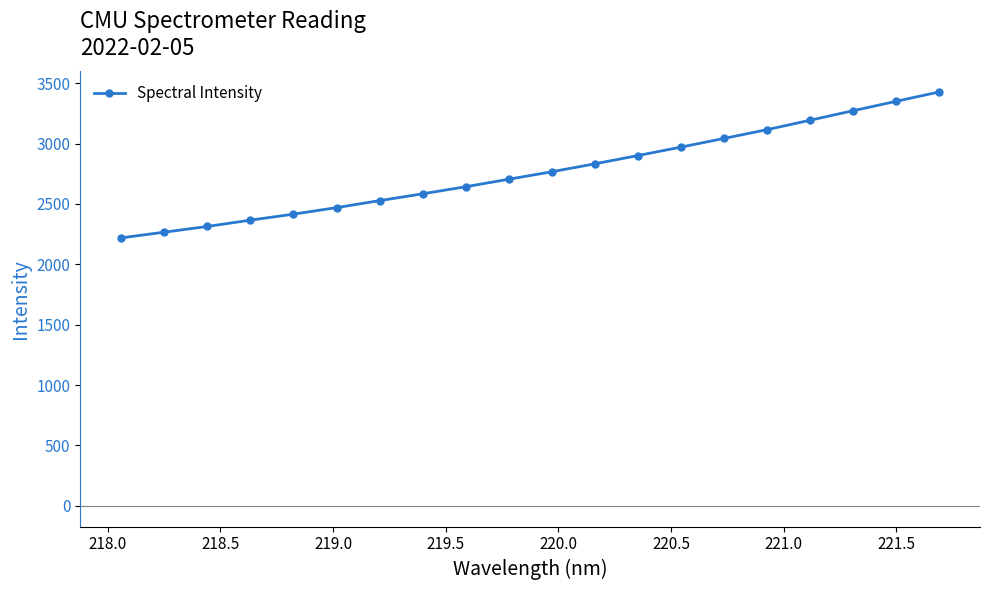

What is the difference between the maximum and second lowest values?

1161.1